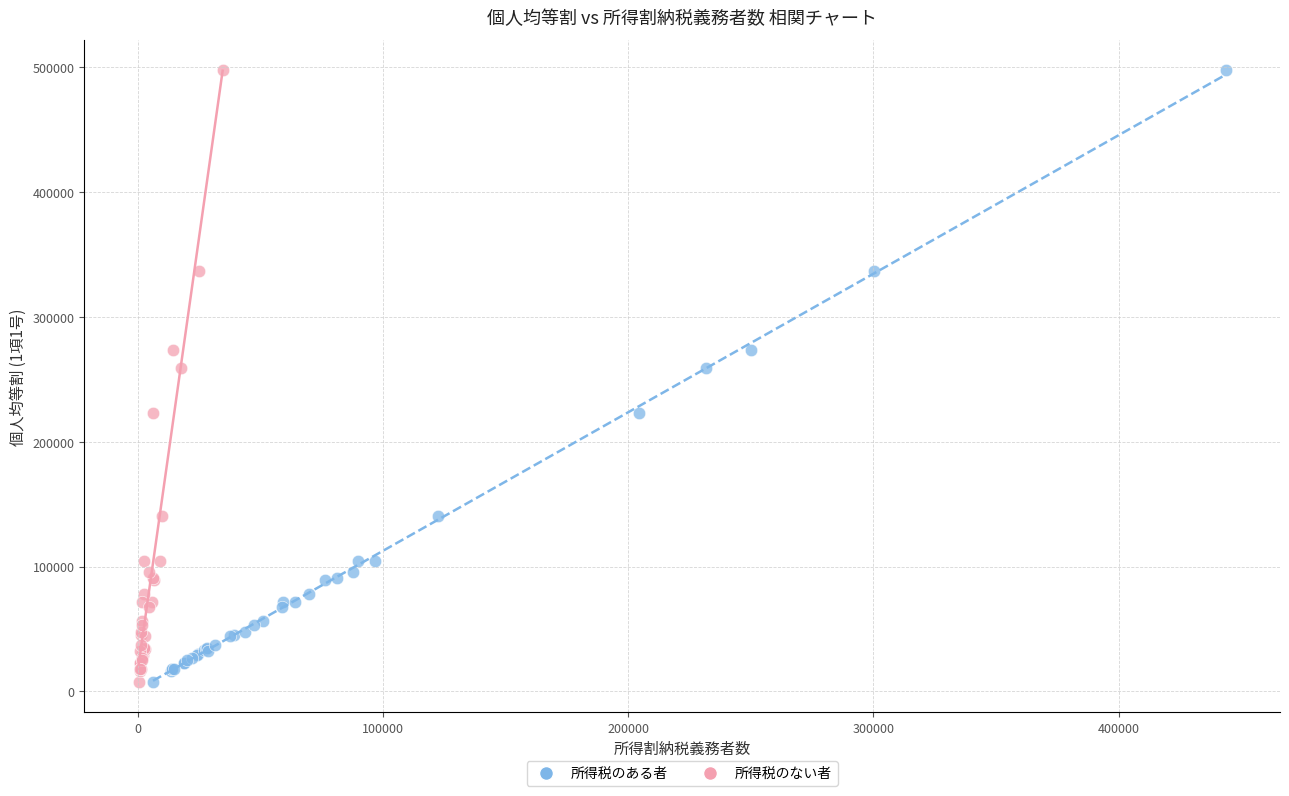

What are all the series names shown in the legend?

所得税のある者, 所得税のない者